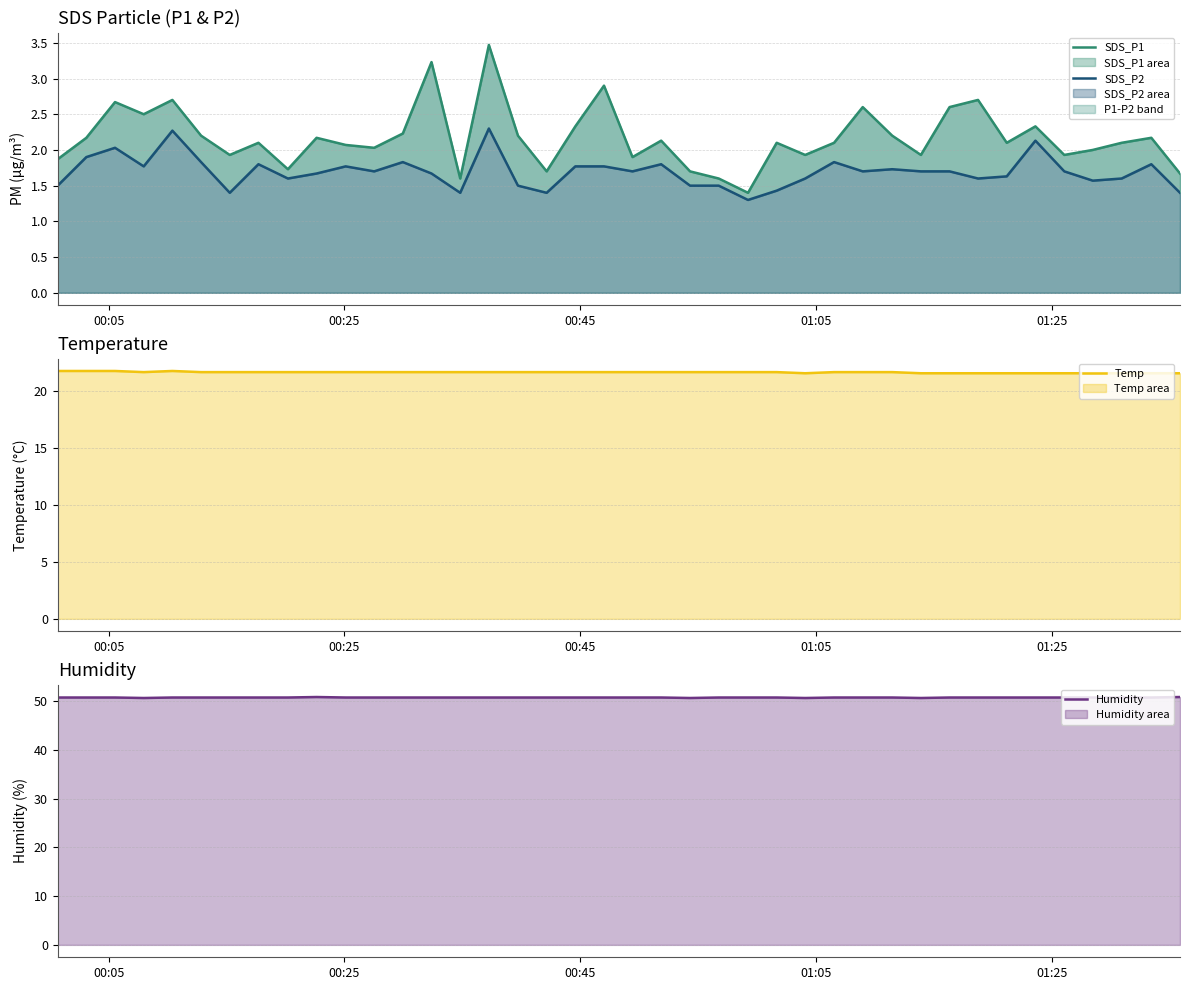

What is the highest value of the Humidity series?

50.8